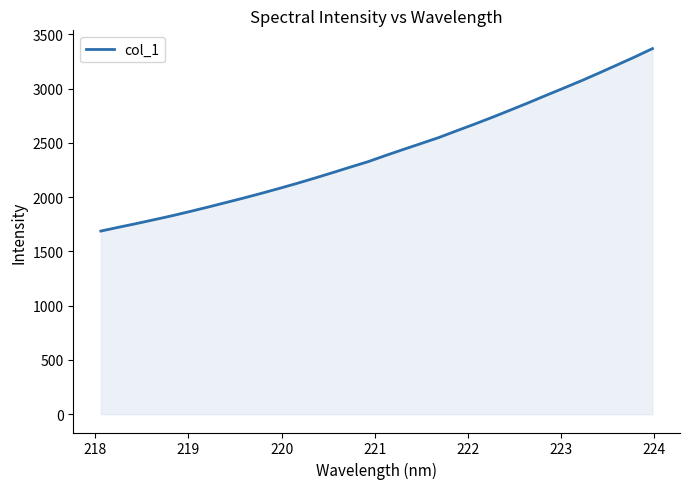

How many values exceed 2384?

16